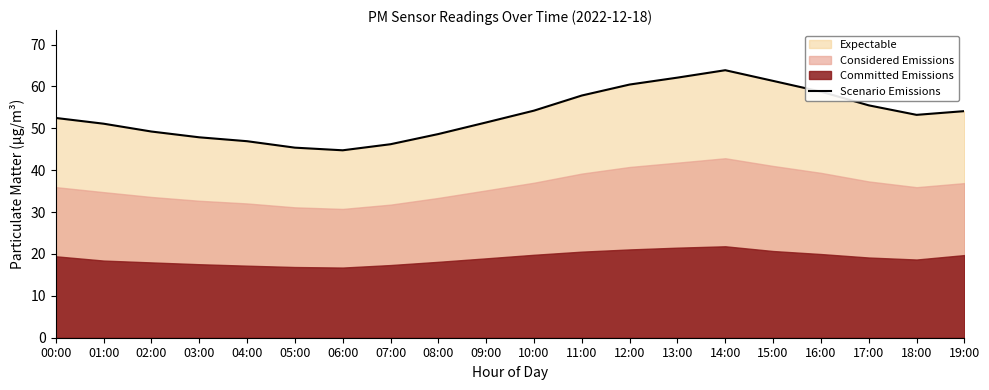

The chart shows a value of 90.2 at 17:00. True or false?

False